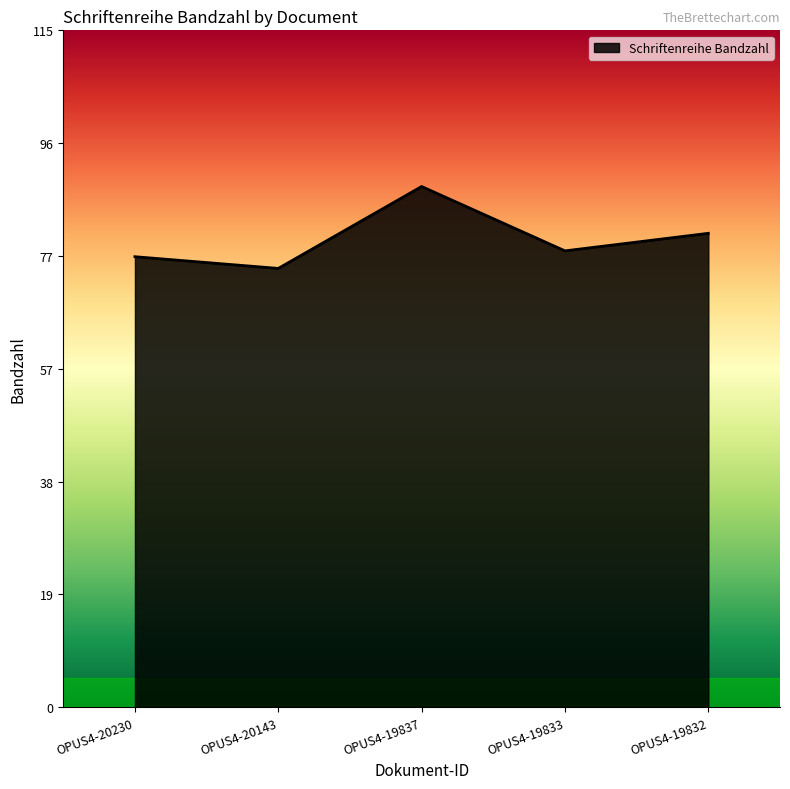

How many lines are shown in the chart?

1